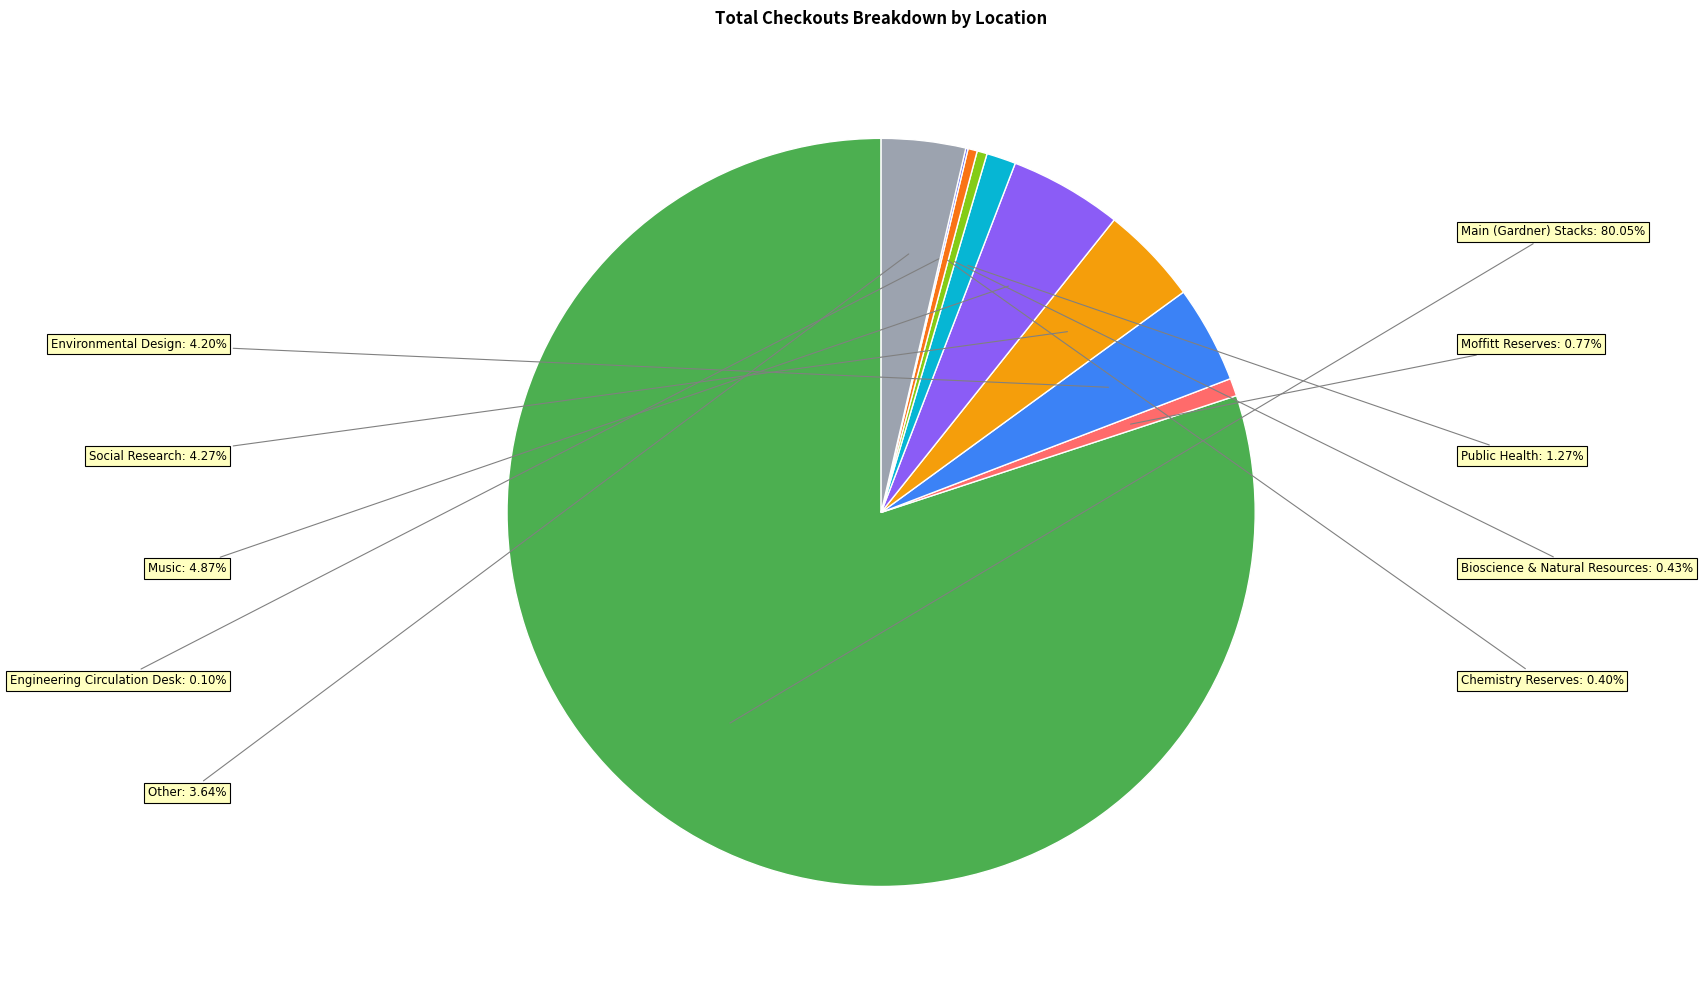

Is there any slice that represents more than half of the pie?

Yes